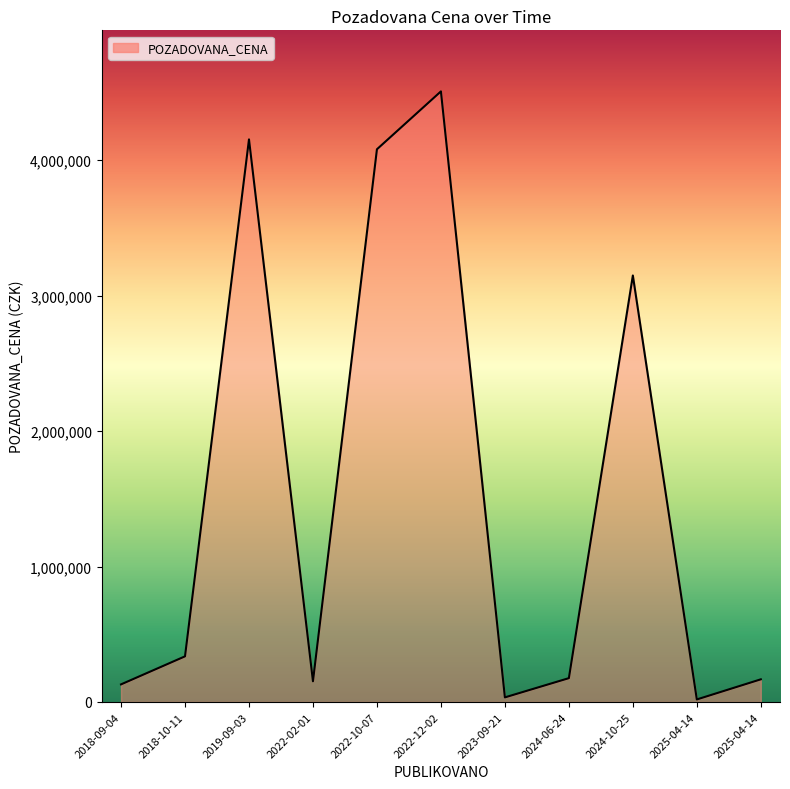

How many lines are shown in the chart?

1